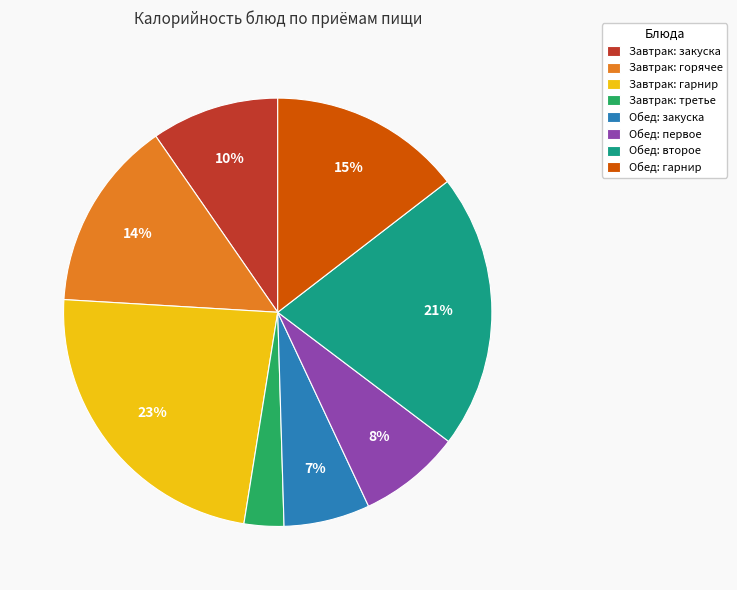

How many slices are in this pie chart?

8